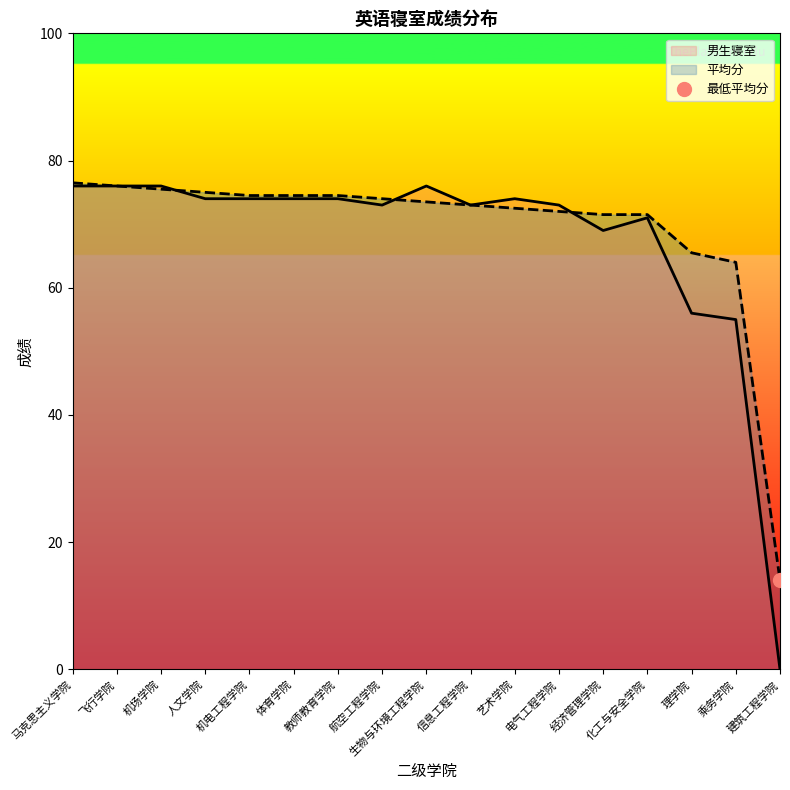

True or false: 男生寝室 has a value of -43.3 at 建筑工程学院.

False